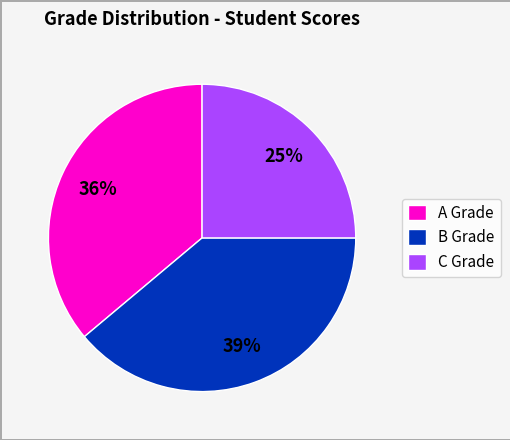

Is there any slice that represents more than half of the pie?

No